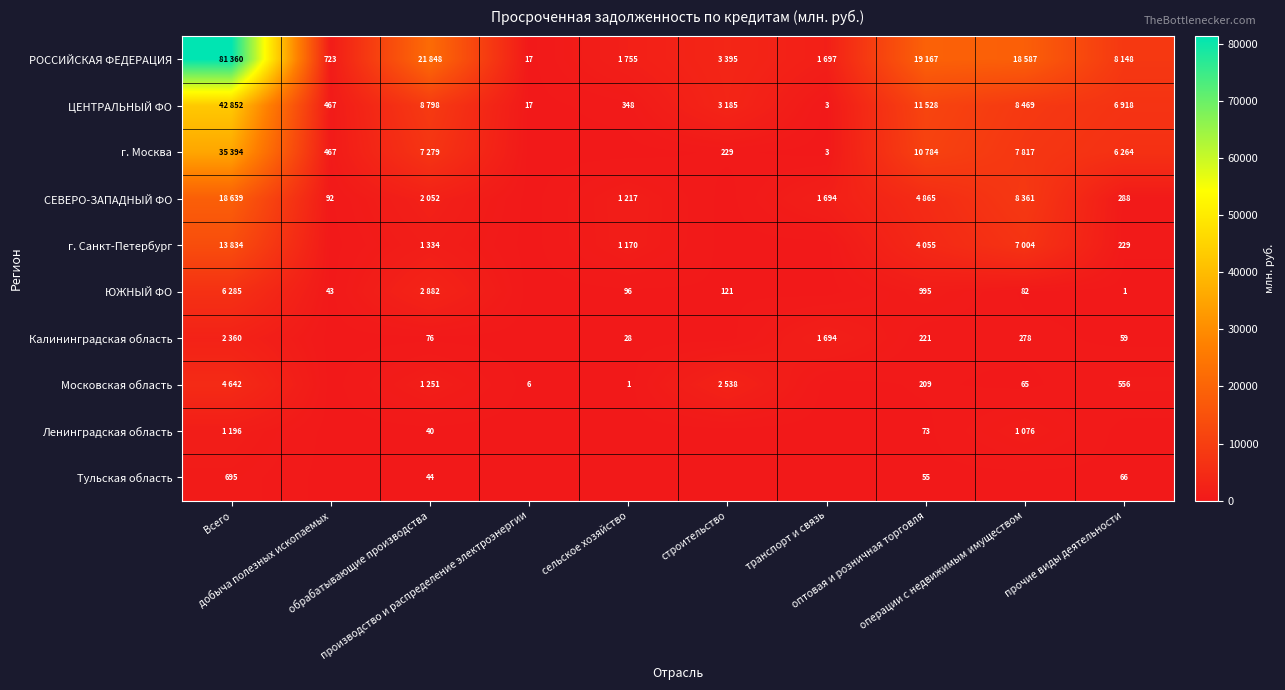

At which category is the sum across all series the highest?

Всего